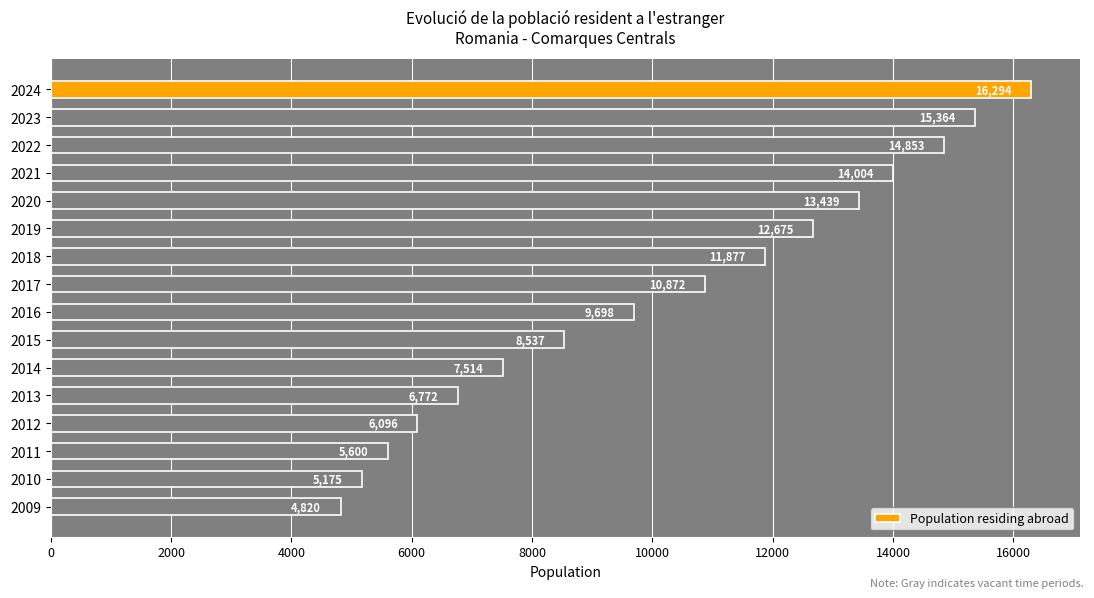

Which label corresponds to the smallest value in the chart?

2009